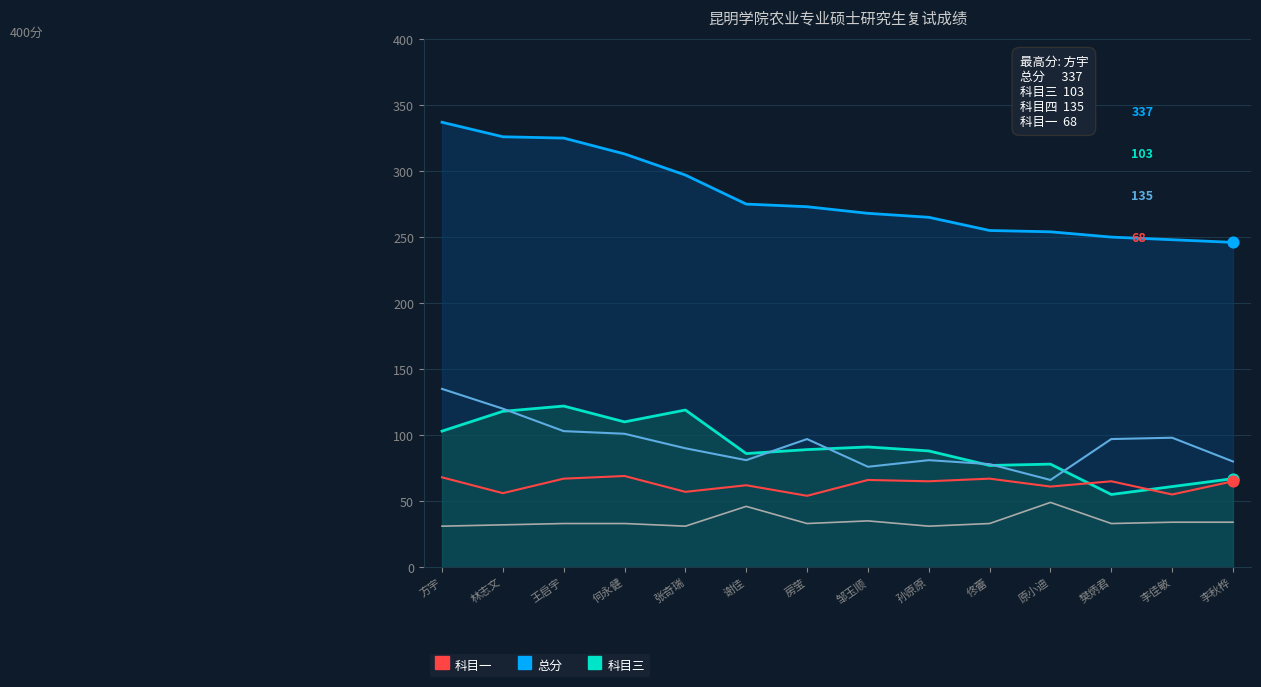

At how many categories does at least one series exceed 35?

14